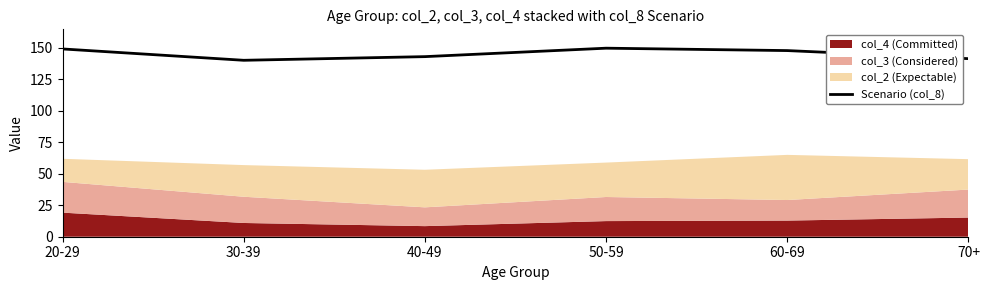

List the labels in order of value, largest first.

50-59, 20-29, 60-69, 40-49, 70+, 30-39